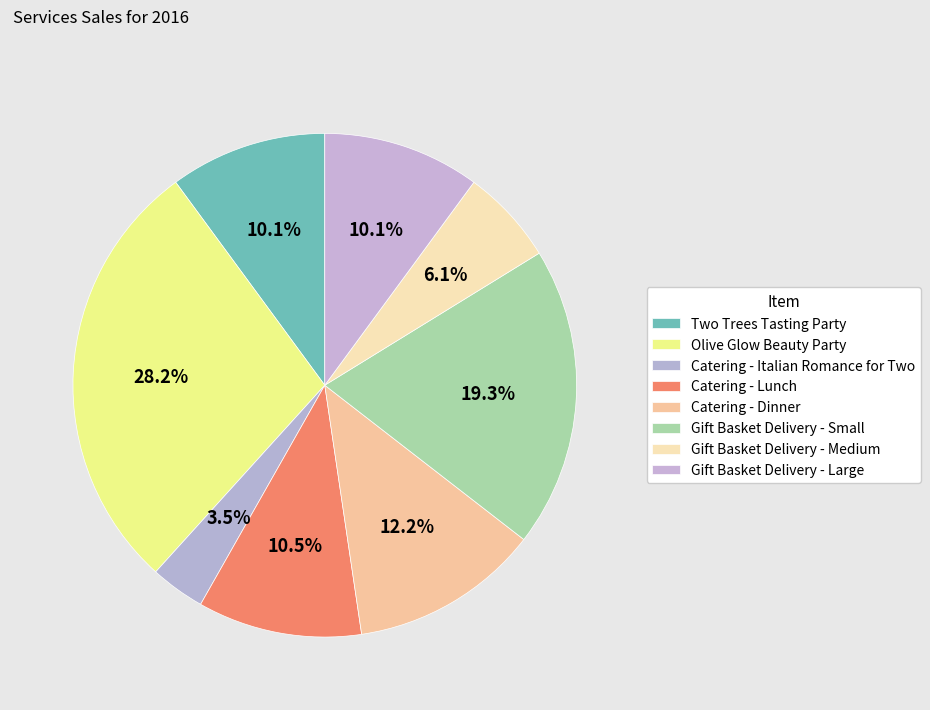

How much of the chart is everything except Olive Glow Beauty Party?

71.8%